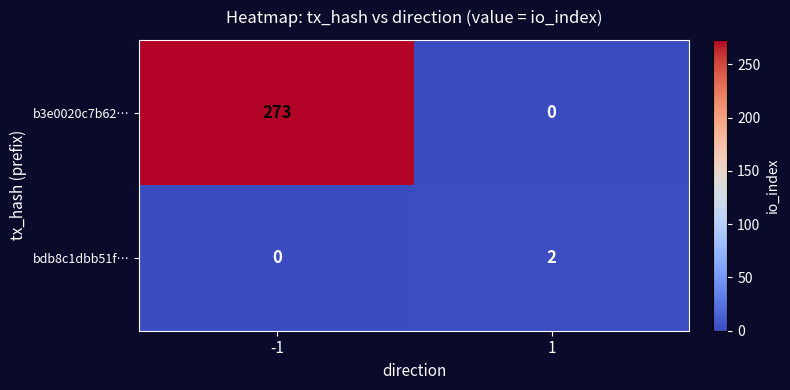

Is it true that bdb8c1dbb51f… equals -1 at -1?

False